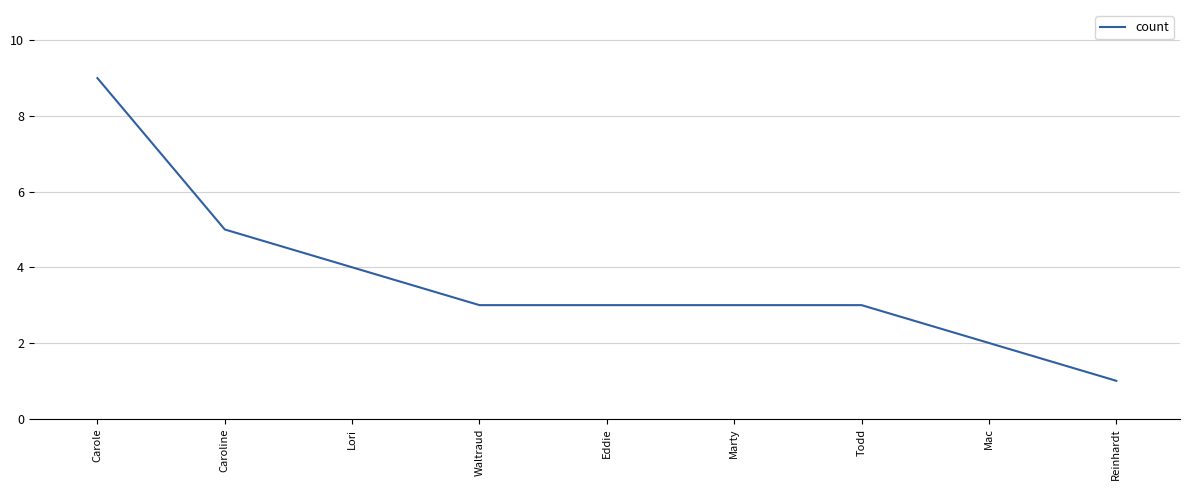

What is the sum of all values?

33